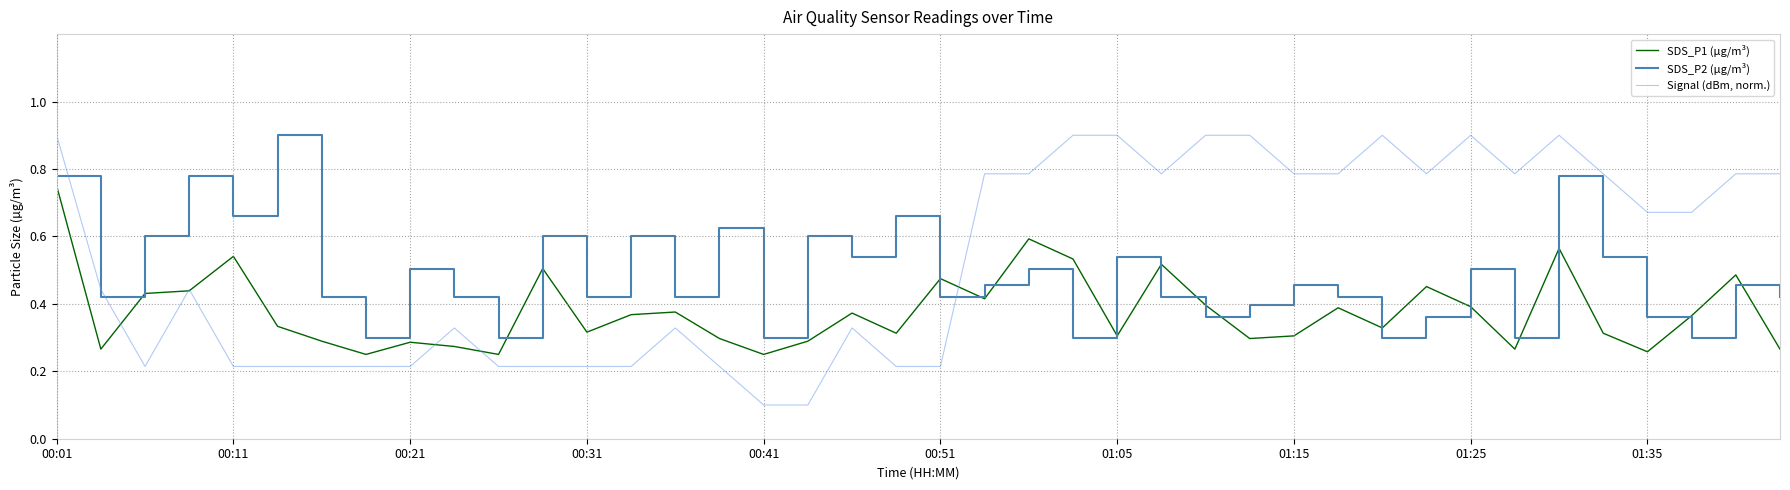

How many intersections are there between SDS_P2 (µg/m³) and SDS_P1 (µg/m³)?

10